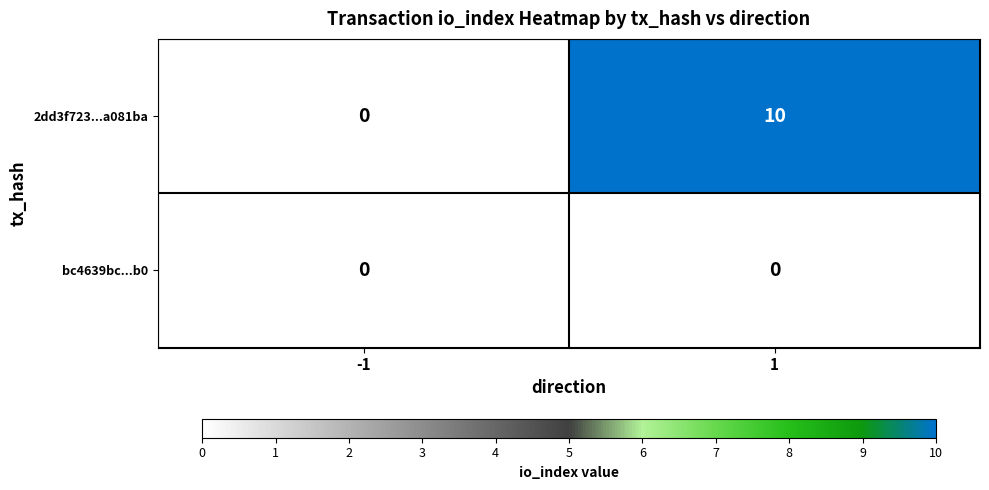

What is the difference between the 2dd3f723...a081ba values at 1 and -1?

10